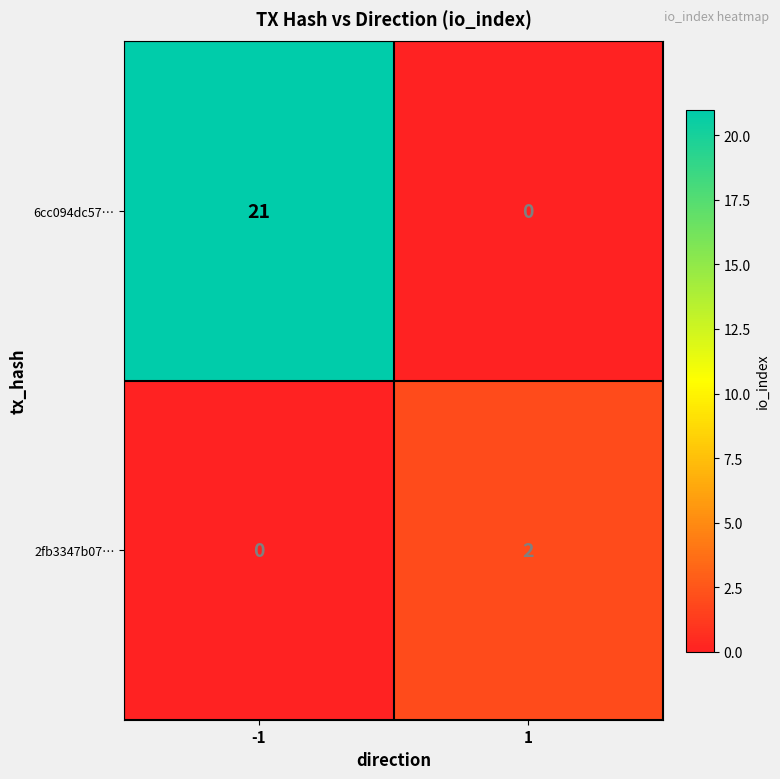

How many data points does each series have?

2